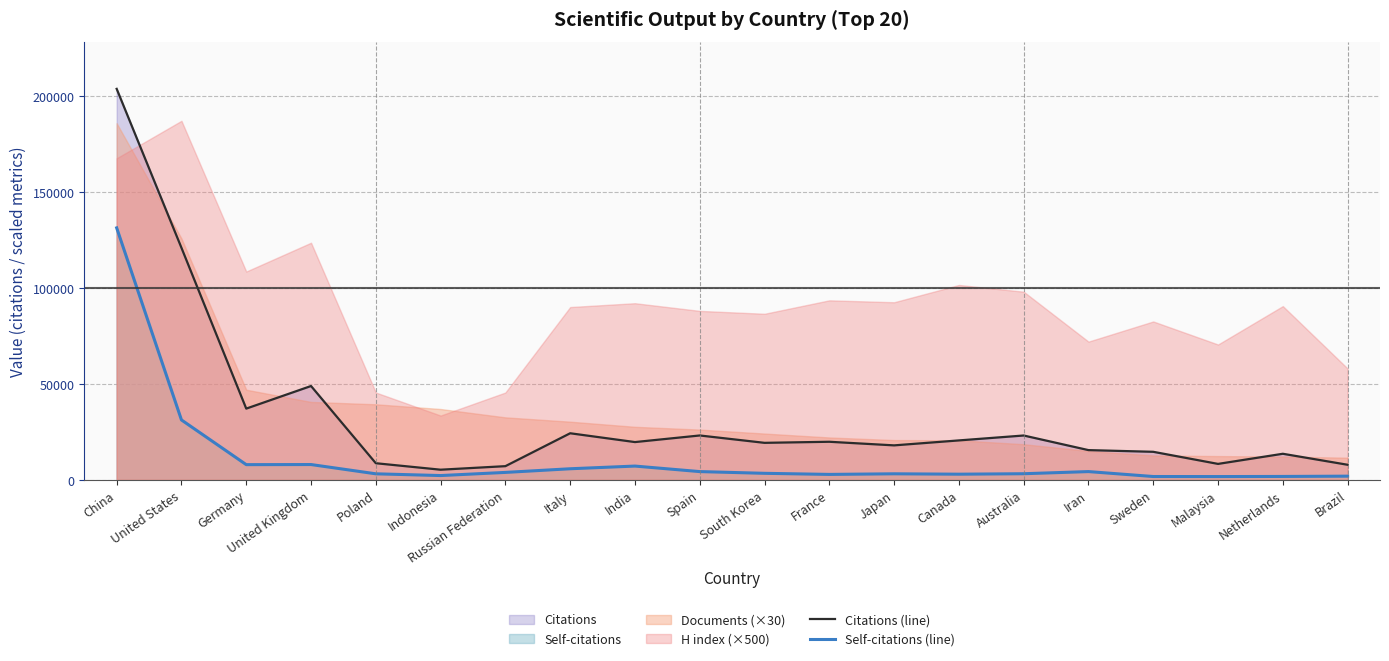

How many lines are shown in the chart?

2